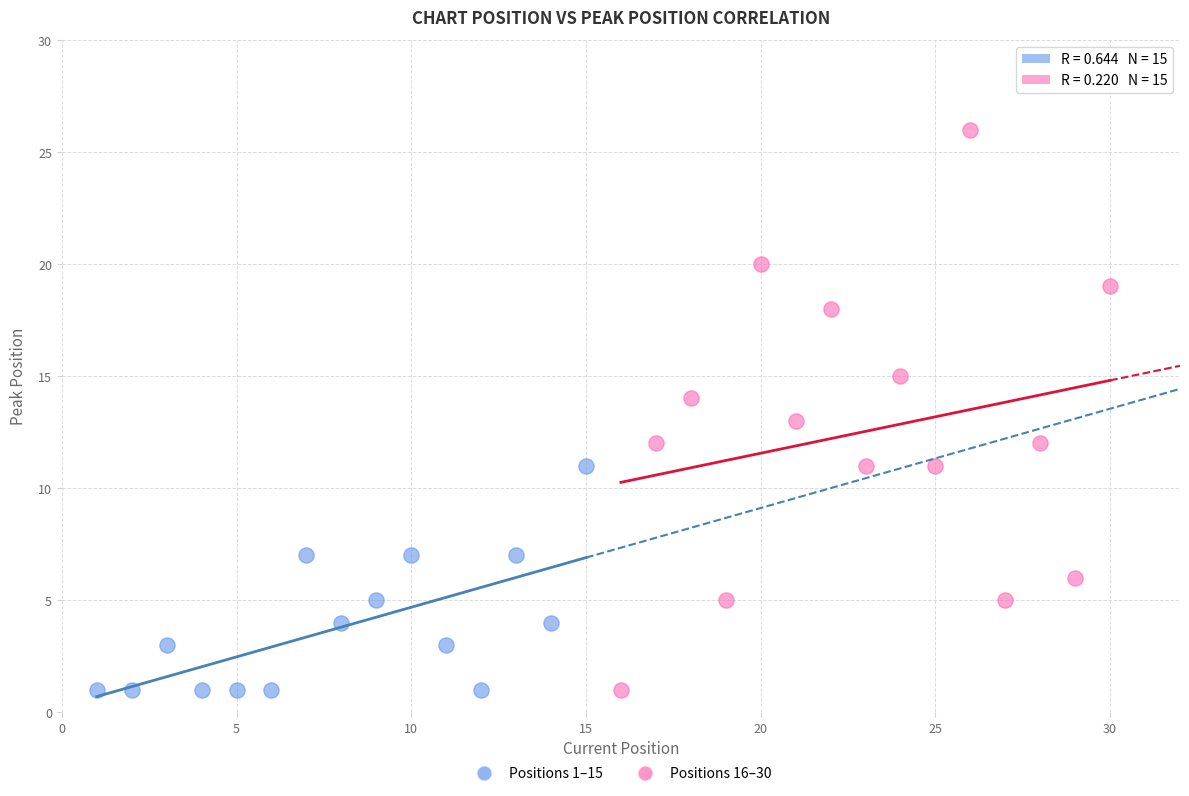

Which series contains the highest Y value?

Positions 16–30